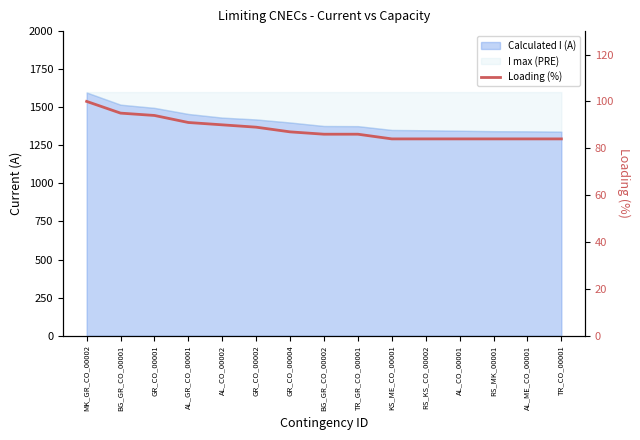

List the labels in order of value, smallest first.

KS_ME_CO_00001, RS_KS_CO_00002, AL_CO_00001, RS_MK_00001, AL_ME_CO_00001, TR_CO_00001, BG_GR_CO_00002, TR_GR_CO_00001, GR_CO_00004, GR_CO_00002, AL_CO_00002, AL_GR_CO_00001, GR_CO_00001, BG_GR_CO_00001, MK_GR_CO_00002